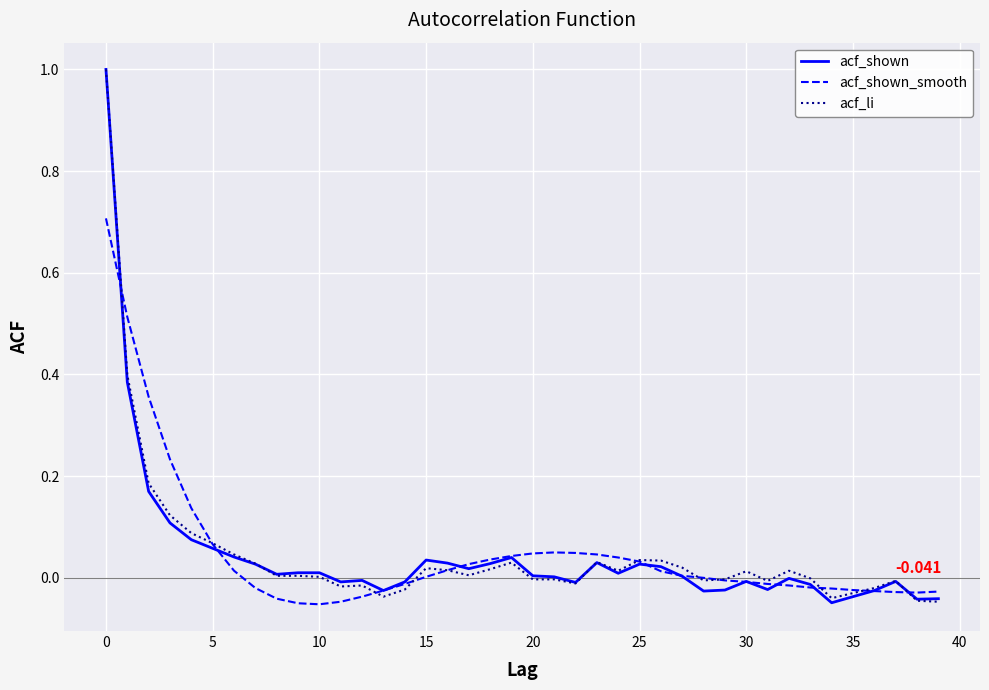

Is the value of acf_li at 20 greater than the value of acf_shown at 0?

No